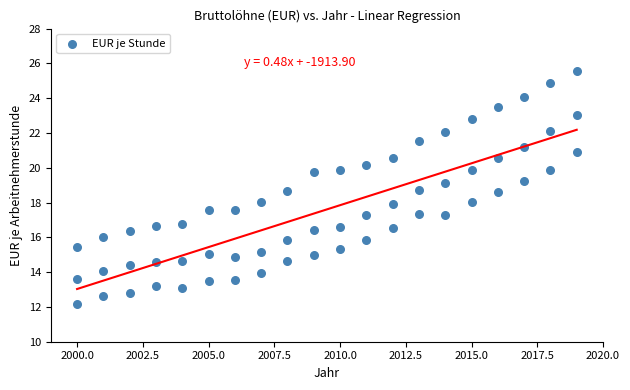

What is the range of X values (max minus min)?

19.0